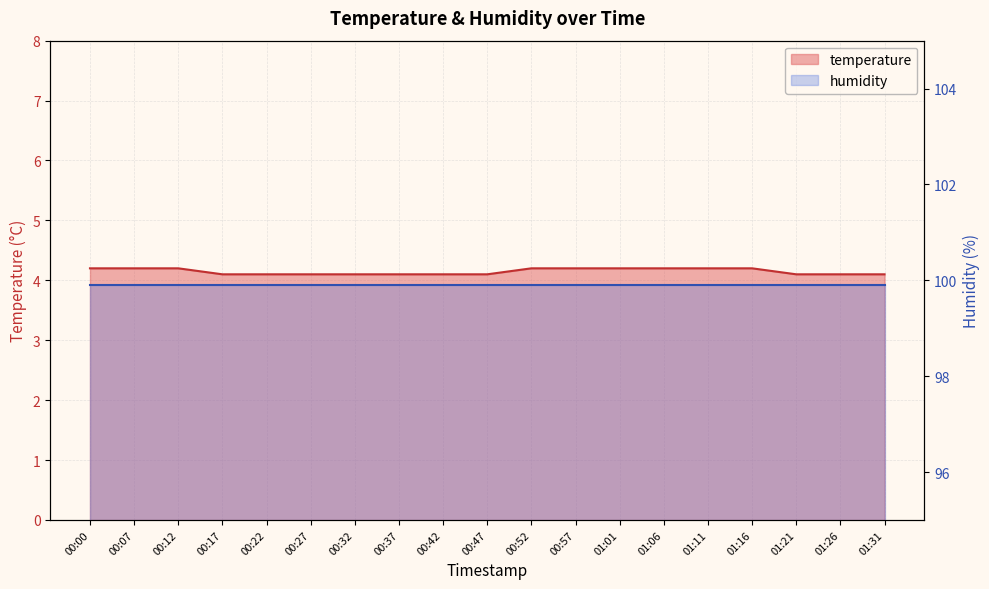

What is the smallest value displayed?

4.1